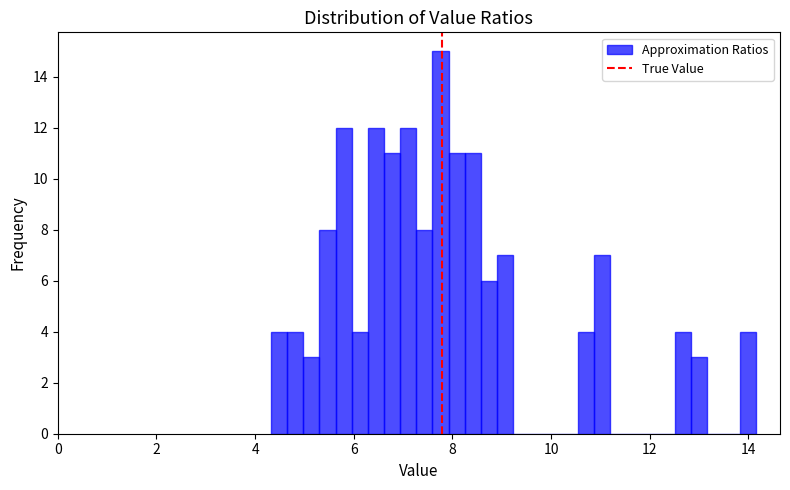

Around what value on the x-axis is the tallest bar? Give the approximate position of its centre, as read against the axis.

7.8